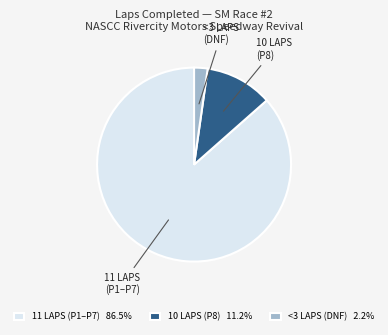

How many segments does this pie chart have?

3